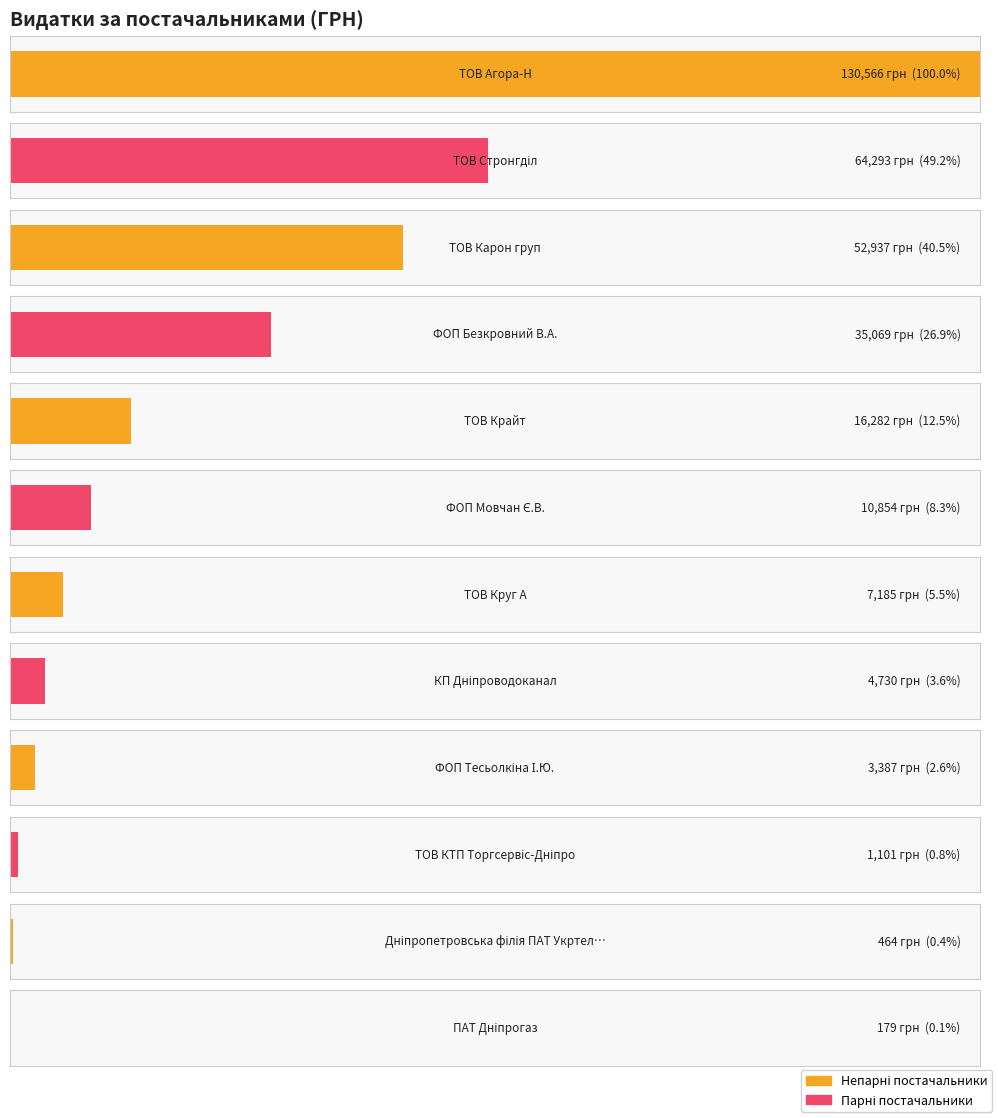

Are the bars horizontal?

Yes